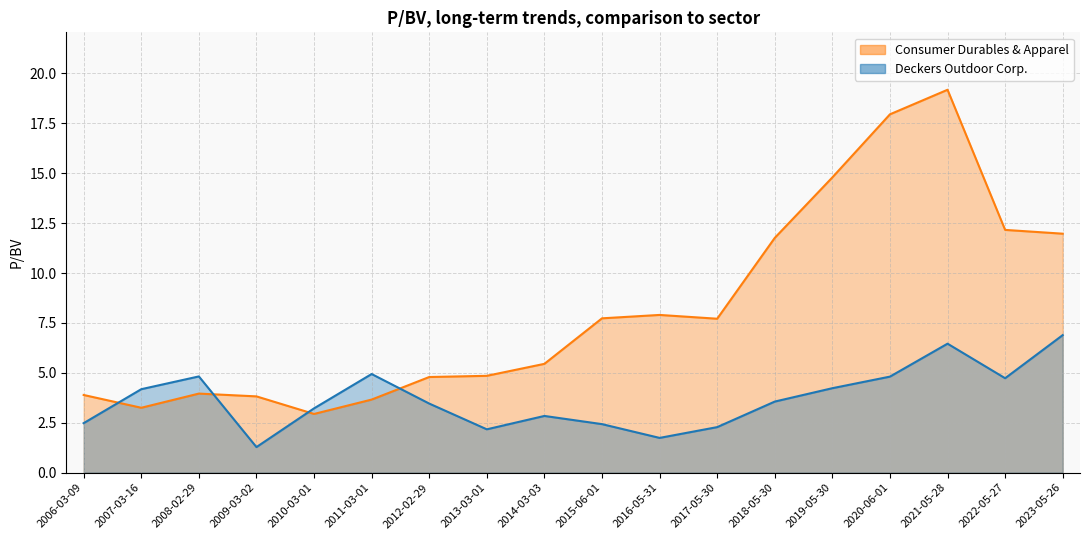

How many times do Deckers Outdoor Corp. and Consumer Durables & Apparel cross each other?

4